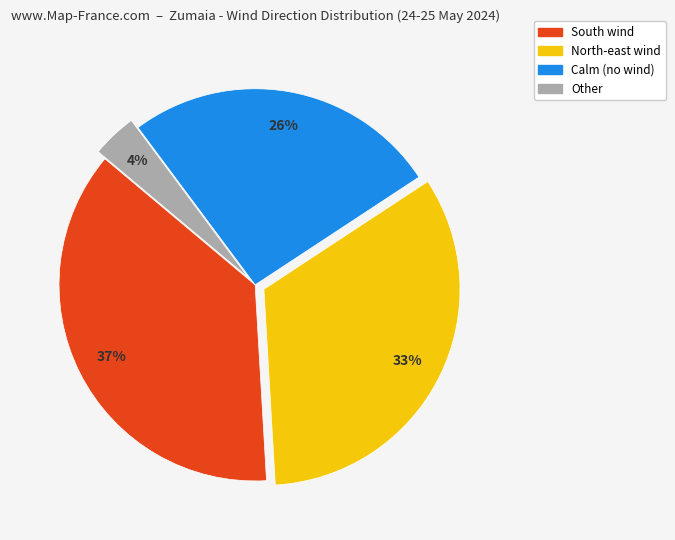

Is it true that South is 31% of the pie?

False